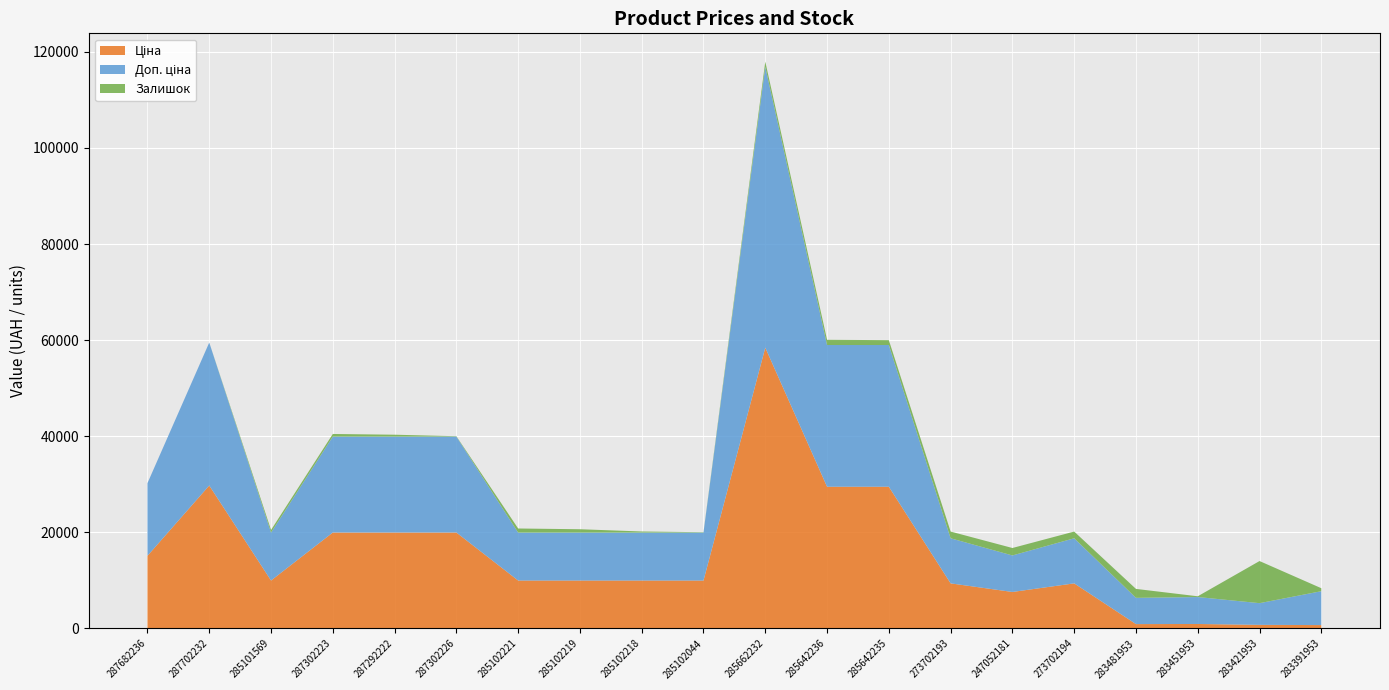

Reading left to right, list all the values displayed in this chart.

Ціна: 287682236=15120.0	287702232=29747.2	285101569=9975.0	287302223=19964.2	287292222=19964.2	287302226=19964.2	285102221=9975.0	285102219=9975.0	285102218=9975.0	285102044=9975.0	285662232=58426.5	285642236=29491.5	285642235=29491.5	273702193=9384.0	247052181=7596.5	273702194=9384.0	283481953=910.4	283451953=934.5	283421953=752.2	283391953=705.1
Доп. ціна: 287682236=15120.0	287702232=29747.2	285101569=9975.0	287302223=19964.2	287292222=19964.2	287302226=19964.2	285102221=9975.0	285102219=9975.0	285102218=9975.0	285102044=9975.0	285662232=58426.5	285642236=29491.5	285642235=29491.5	273702193=9384.0	247052181=7596.5	273702194=9384.0	283481953=5462.3	283451953=5607.2	283421953=4513.3	283391953=7051.3
Залишок: 287682236=0.0	287702232=0.0	285101569=7.0	287302223=7.0	287292222=5.0	287302226=1.0	285102221=11.0	285102219=9.0	285102218=3.0	285102044=1.0	285662232=14.0	285642236=14.0	285642235=13.0	273702193=18.0	247052181=20.0	273702194=18.0	283481953=24.0	283451953=2.0	283421953=113.0	283391953=8.0